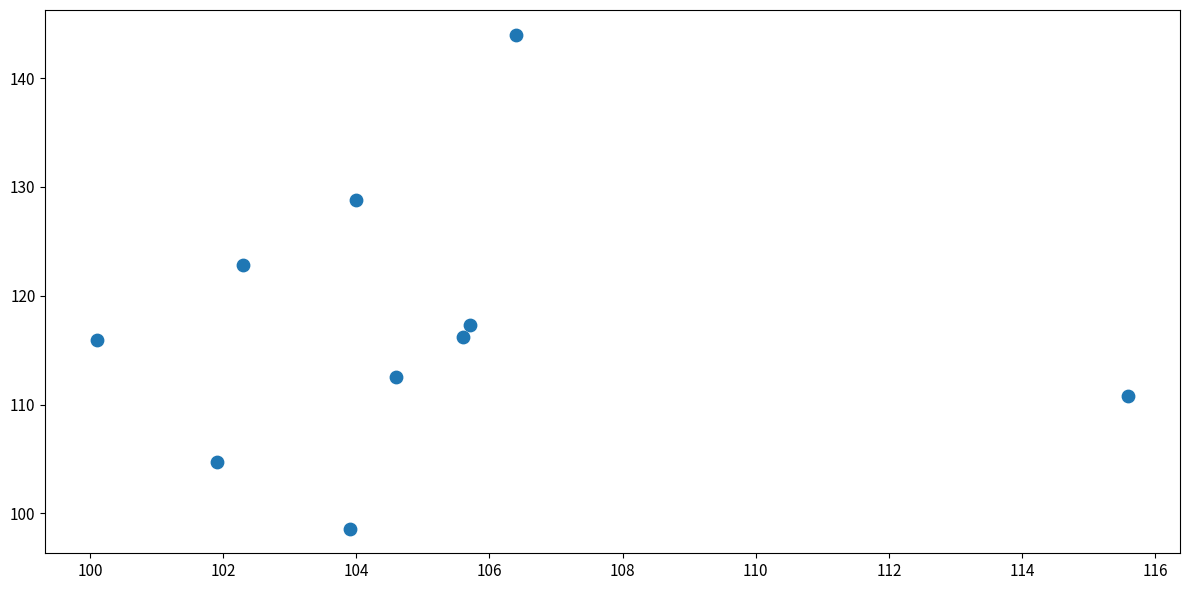

What Y value in the scatter plot is closest to 121?

122.8